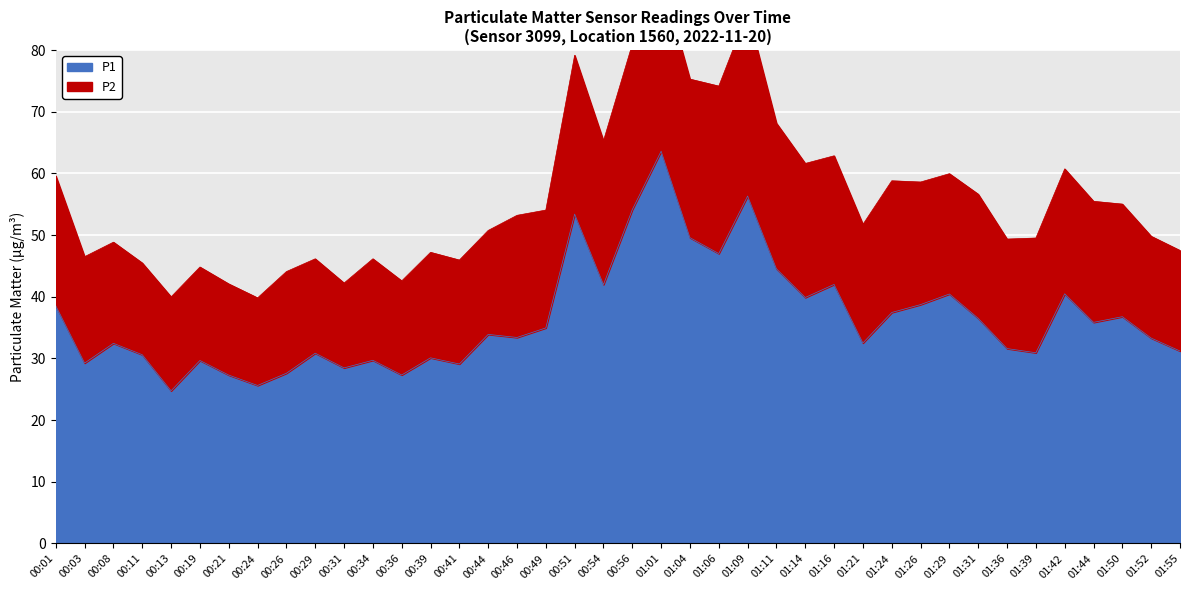

At which label is the value closest to 44?

01:11